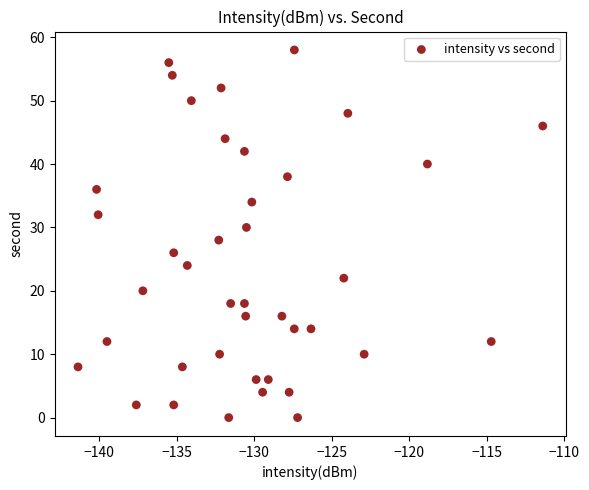

How many data points are displayed?

40